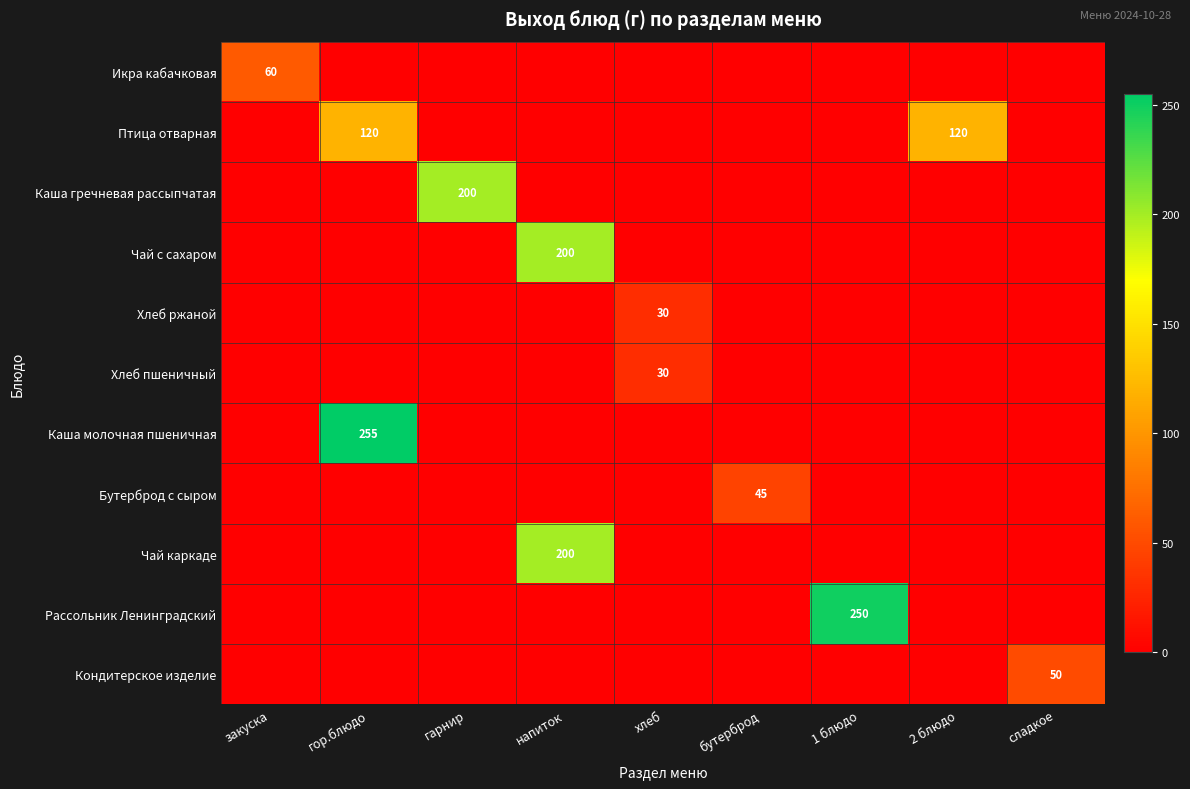

What is the difference between the highest and lowest values at хлеб?

30